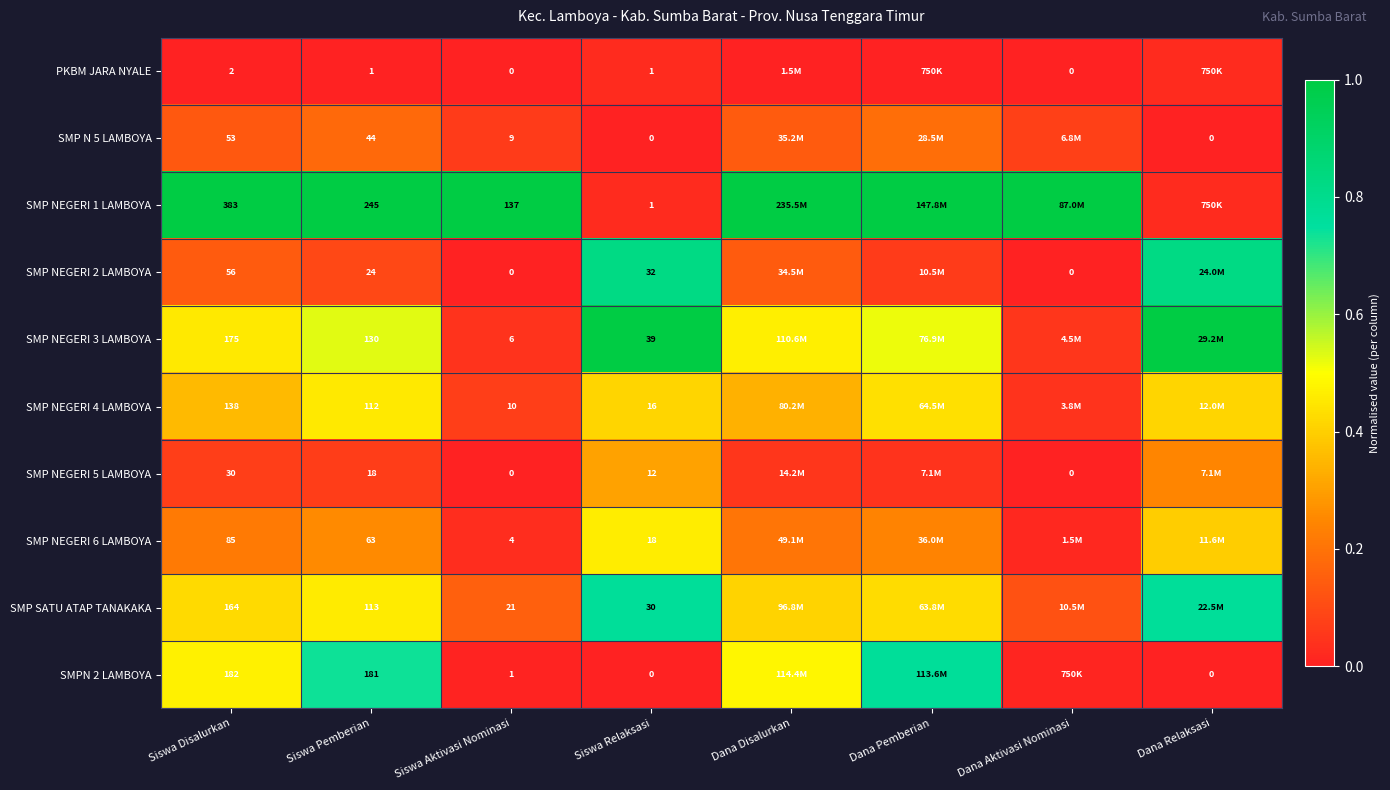

What is the average value of the SMP NEGERI 5 LAMBOYA series?

0.1